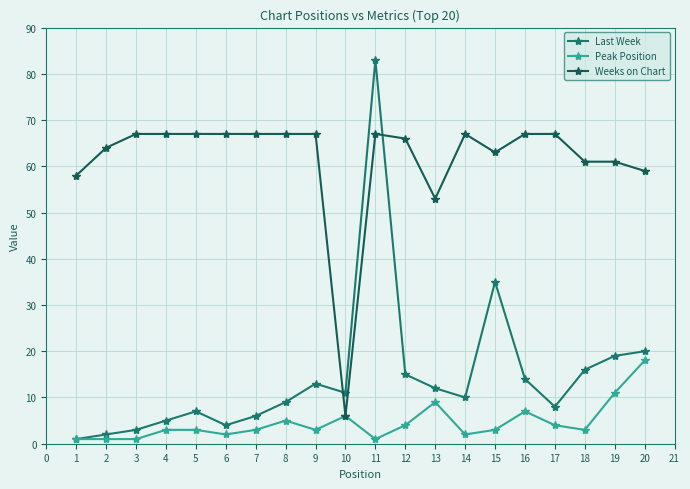

Which series changed the most between 2 and 16?

Last Week